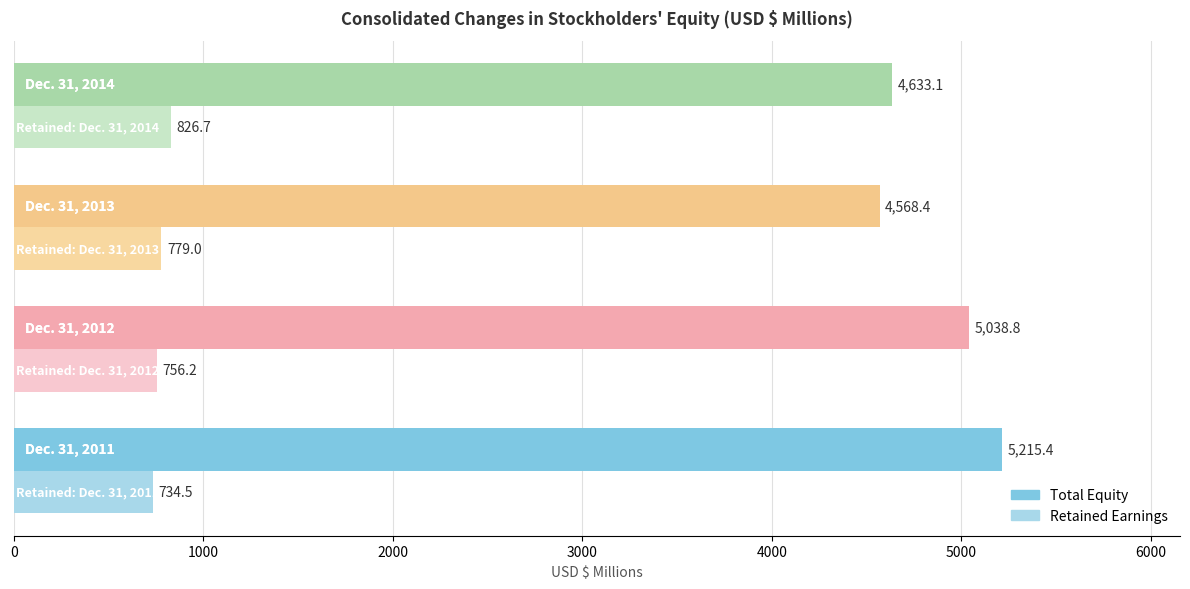

What is the maximum value shown in the chart?

5215.4